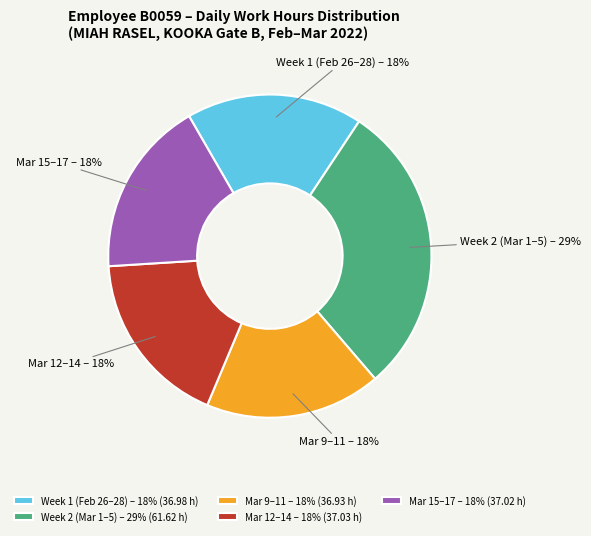

Does Mar 9–11 – 18% (36.93 h) represent more than half of the total?

No